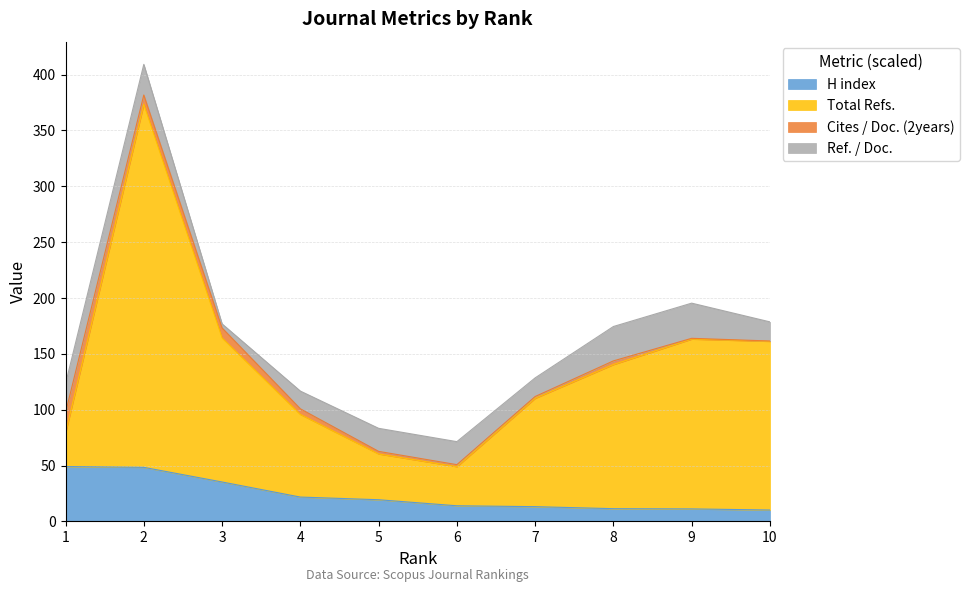

True or false: Total Refs. has a value of 37.9 at 3.

False